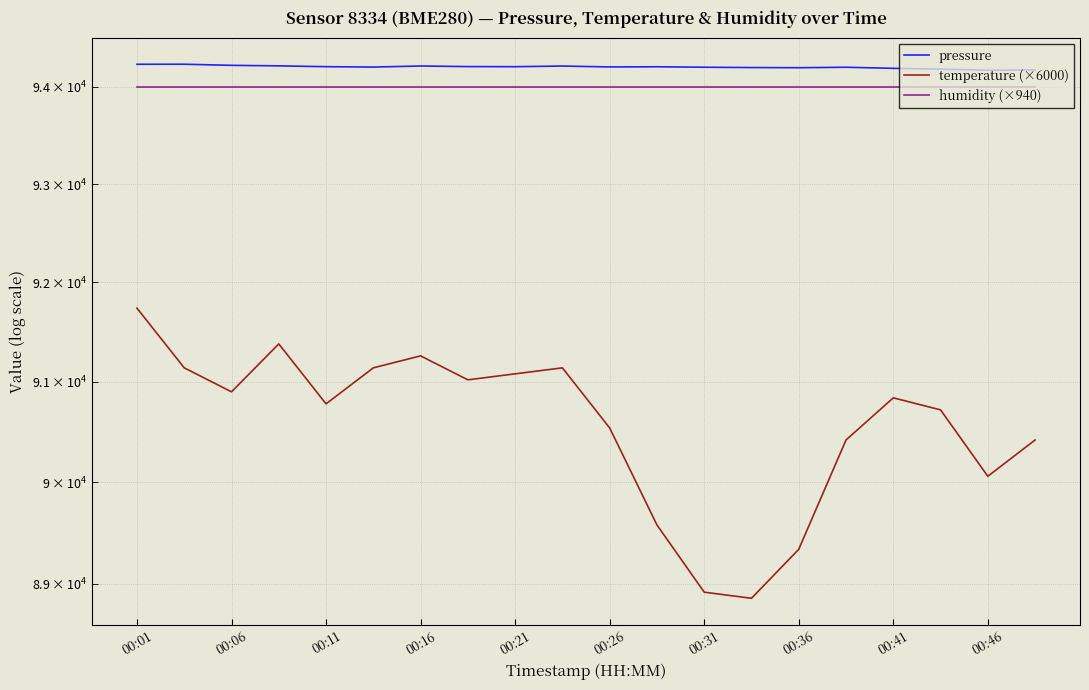

At how many categories does at least one series exceed 89302?

20